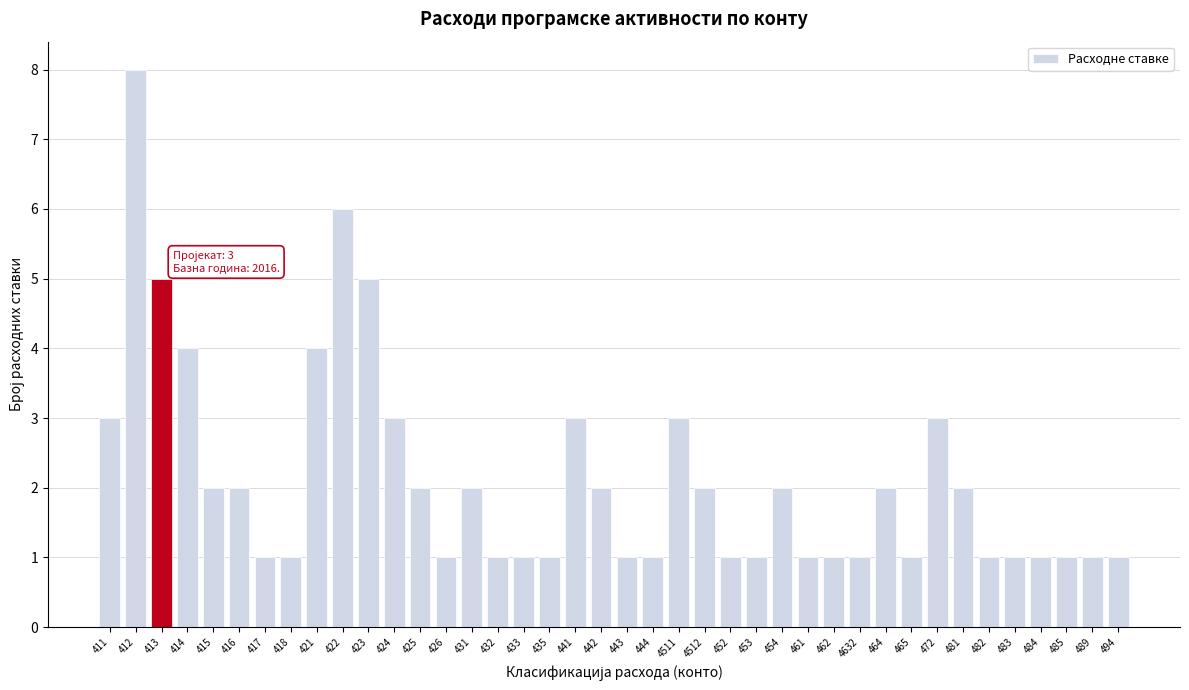

What is the approximate value at 4511?

3